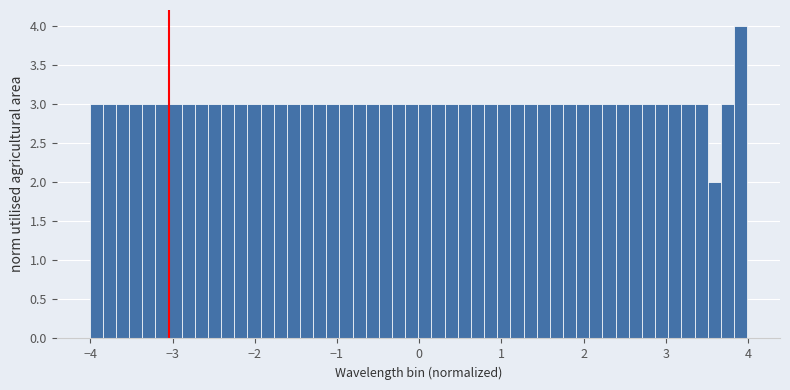

Around what value on the x-axis is the tallest bar? Give the approximate position of its centre, as read against the axis.

3.9